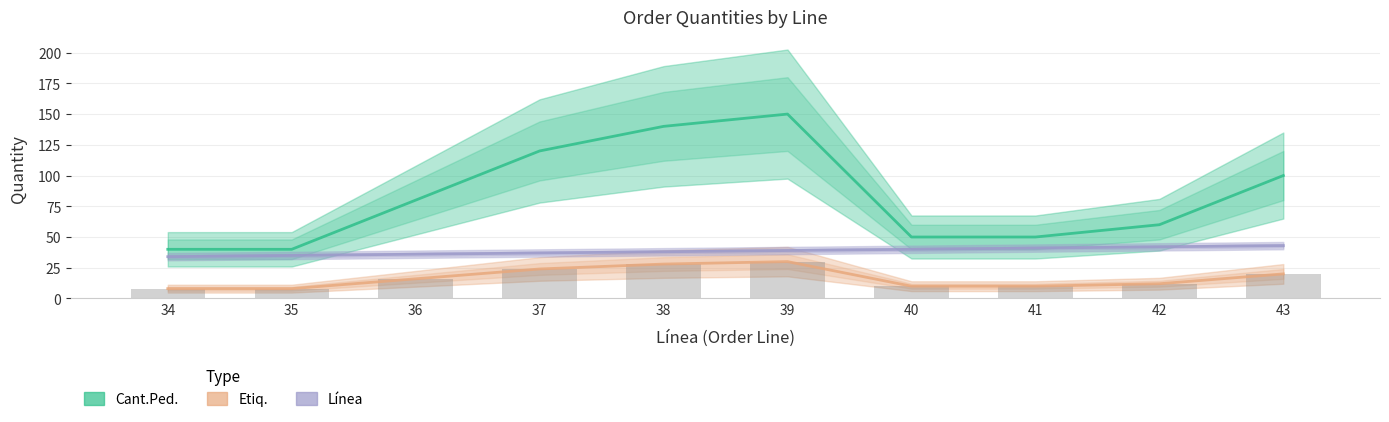

Is the value of Línea at 35 greater than the value of Cant.Ped. at 38?

No